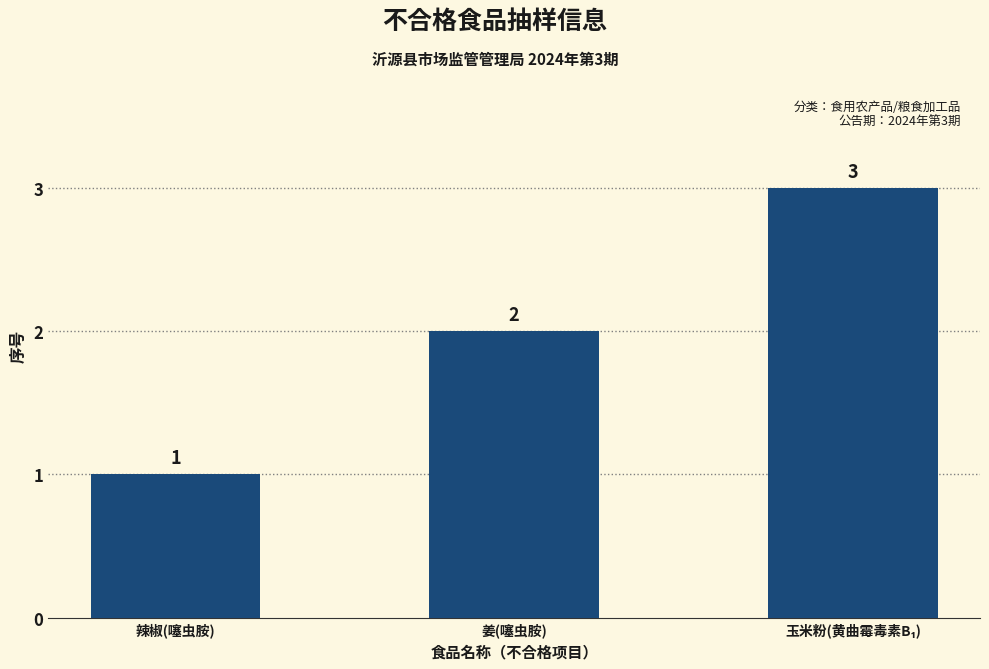

What is the change in value from 辣椒(噻虫胺) to 姜(噻虫胺)?

+1